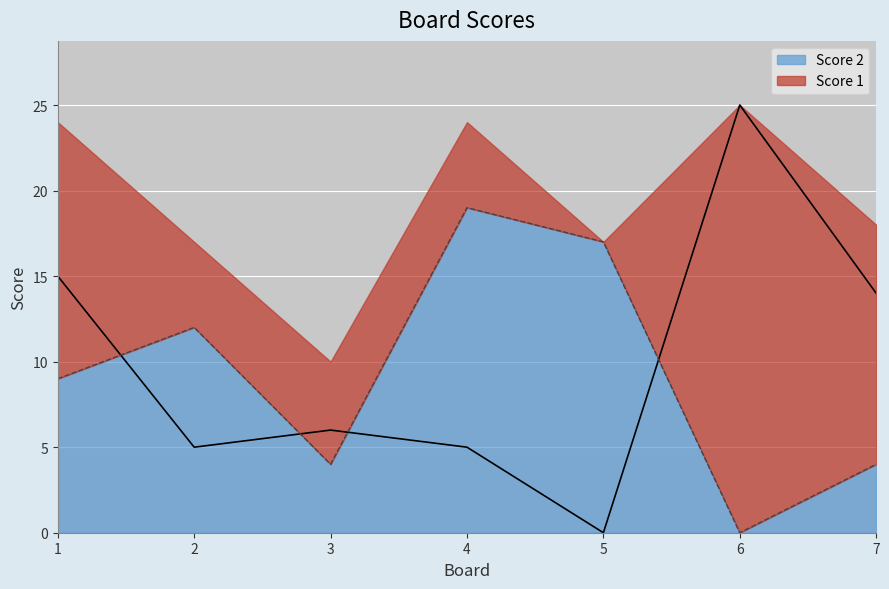

What is the value of the Score 1 point at the 3rd from the left?

6